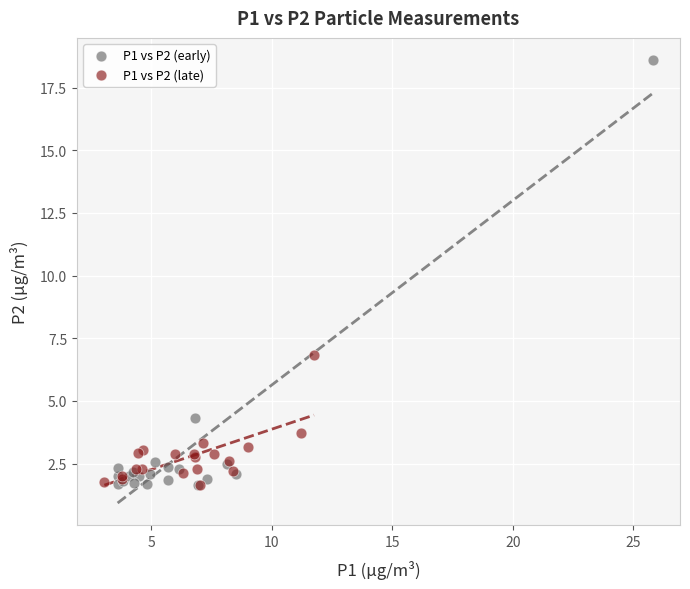

Which series reaches the maximum Y coordinate?

P1 vs P2 (early)